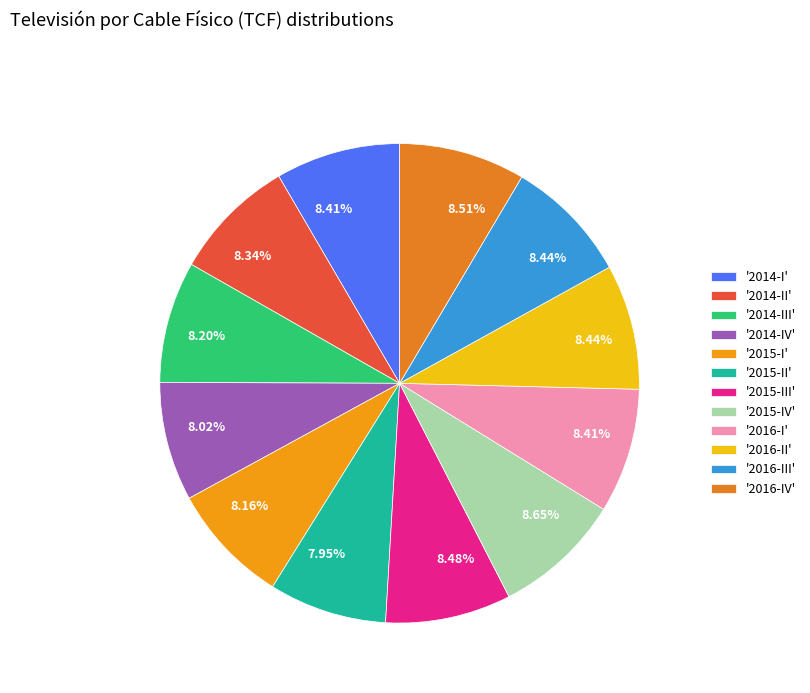

How many segments does this pie chart have?

12